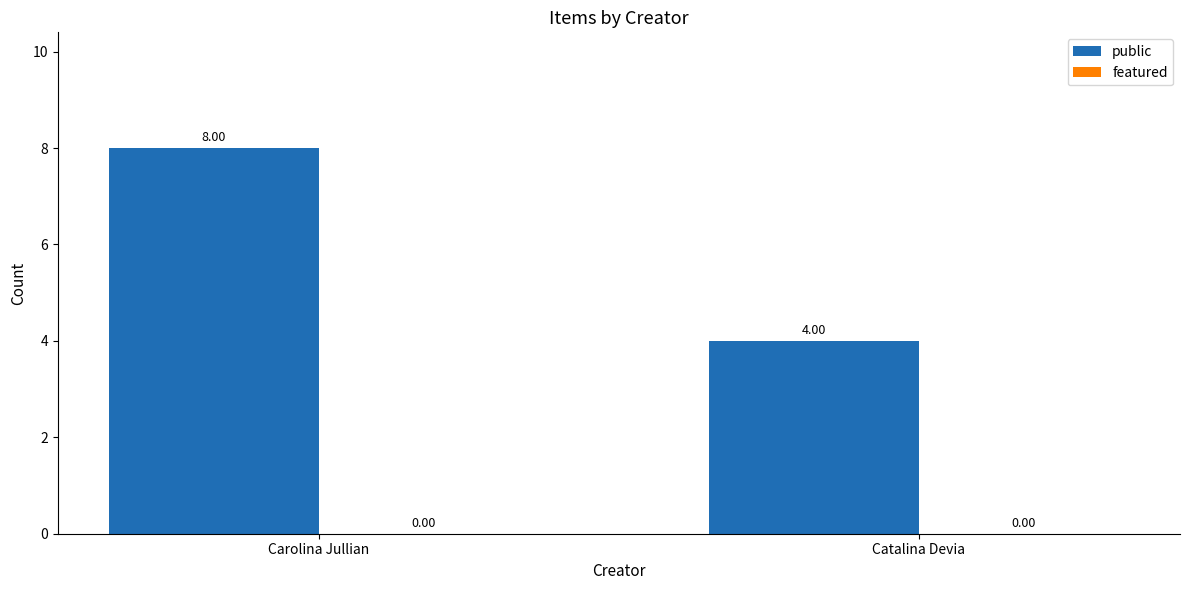

List the labels in order of value, largest first.

Carolina Jullian, Catalina Devia